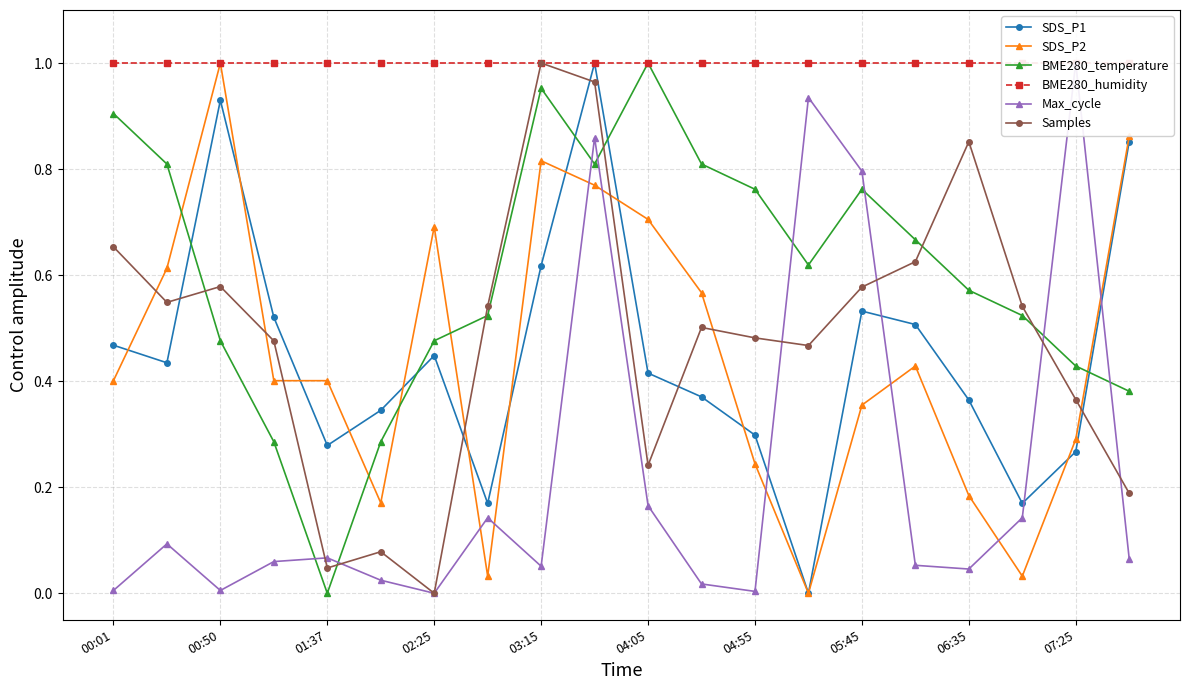

What is the highest value of the BME280_humidity series?

1.0